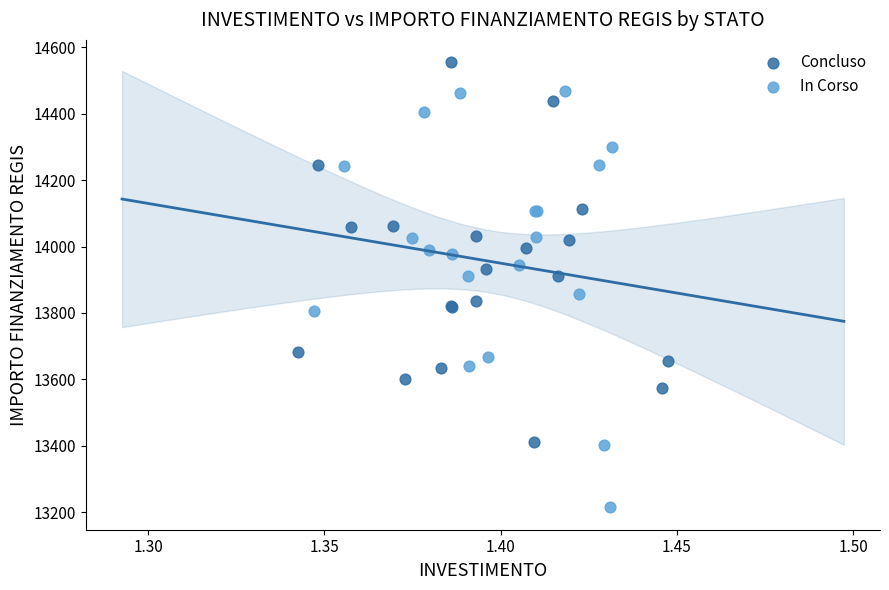

Which series contains the lowest Y value?

In Corso